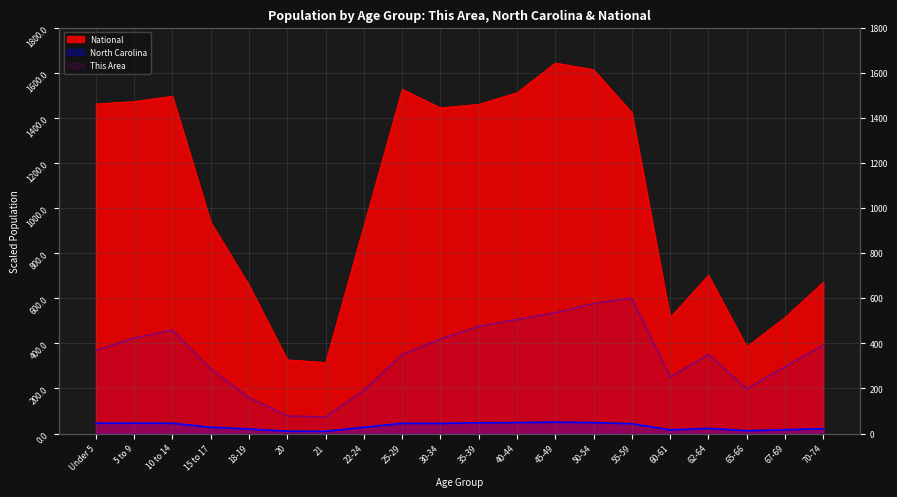

In This Area, how many points are lower than both neighbors (excluding endpoints)?

3